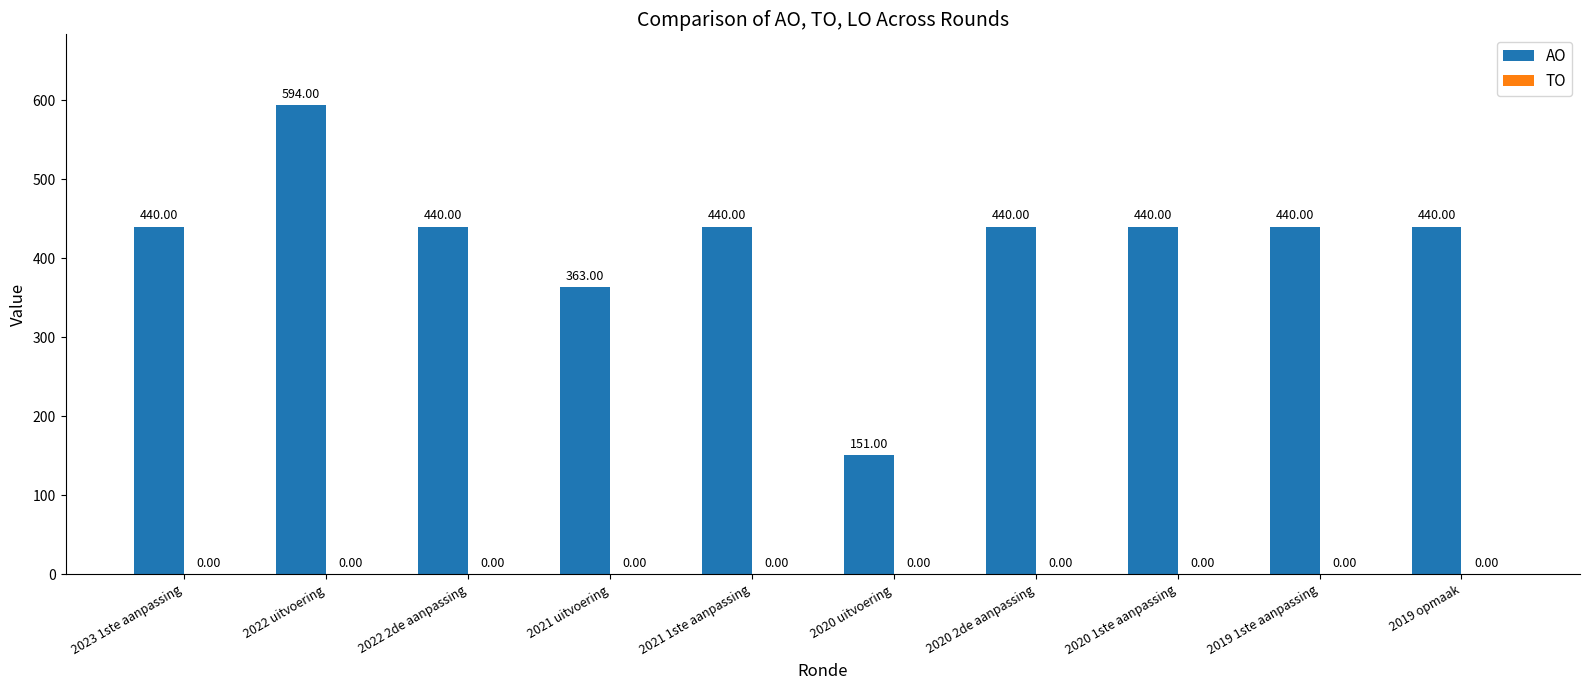

What is the difference between the maximum and minimum values?

443